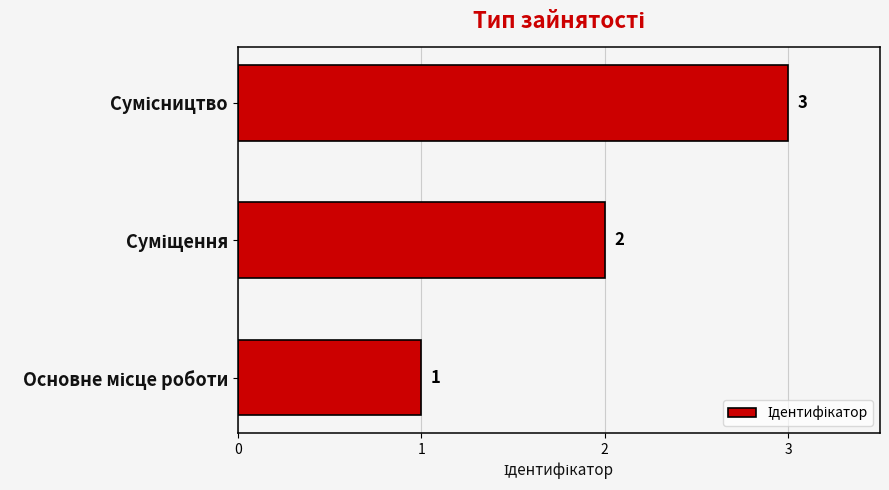

What is the sum of all values?

6